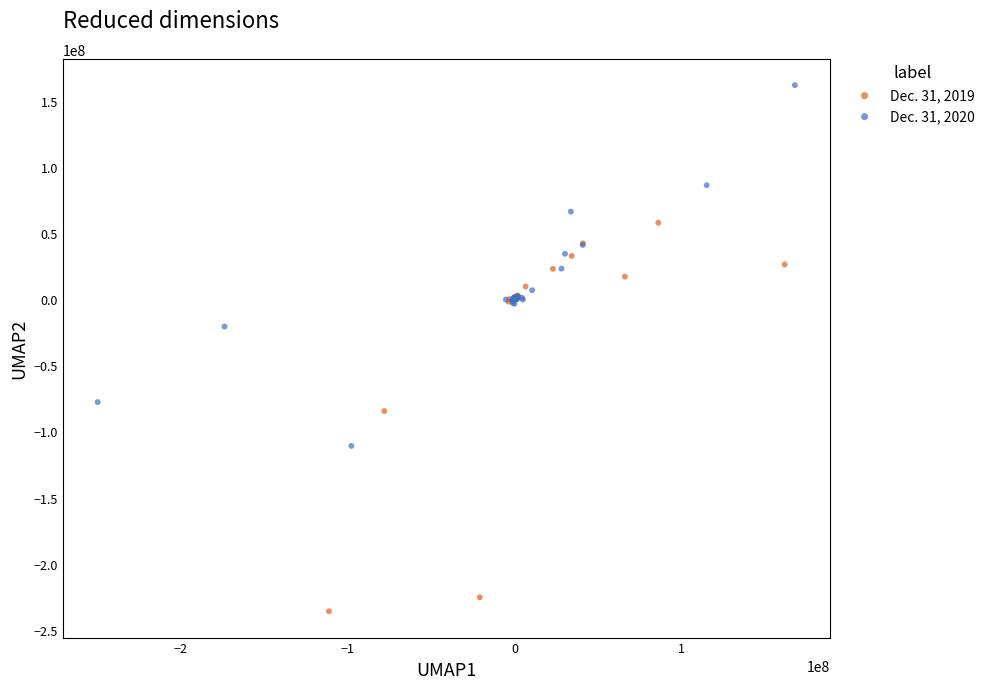

Which series contains the lowest Y value?

Dec. 31, 2019